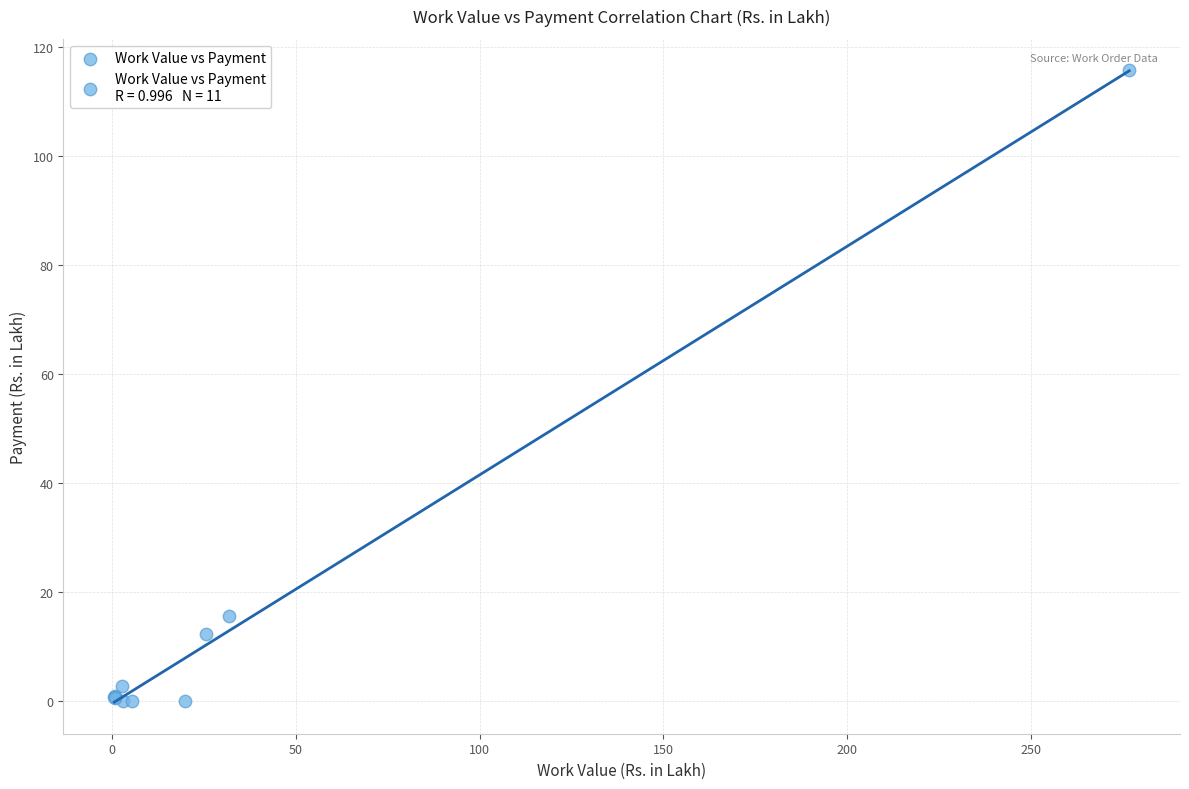

What Y value in the scatter plot is closest to 57?

15.6